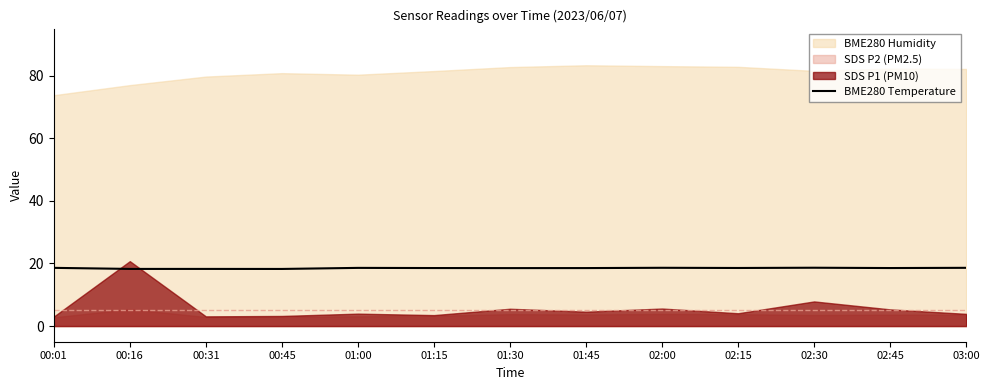

Is it true that BME280 Temperature equals 18.6 at 03:00?

True